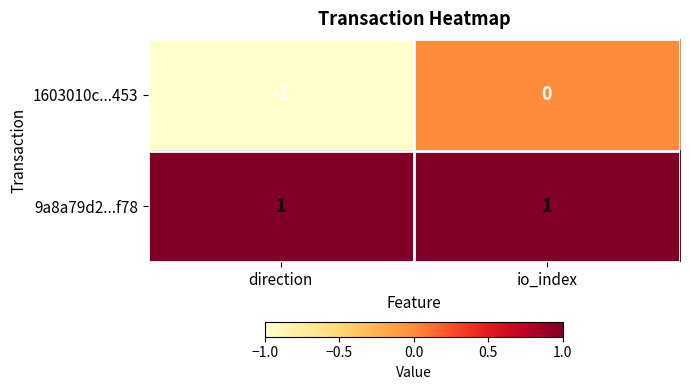

At which label is 1603010c...453 closest to 0?

io_index